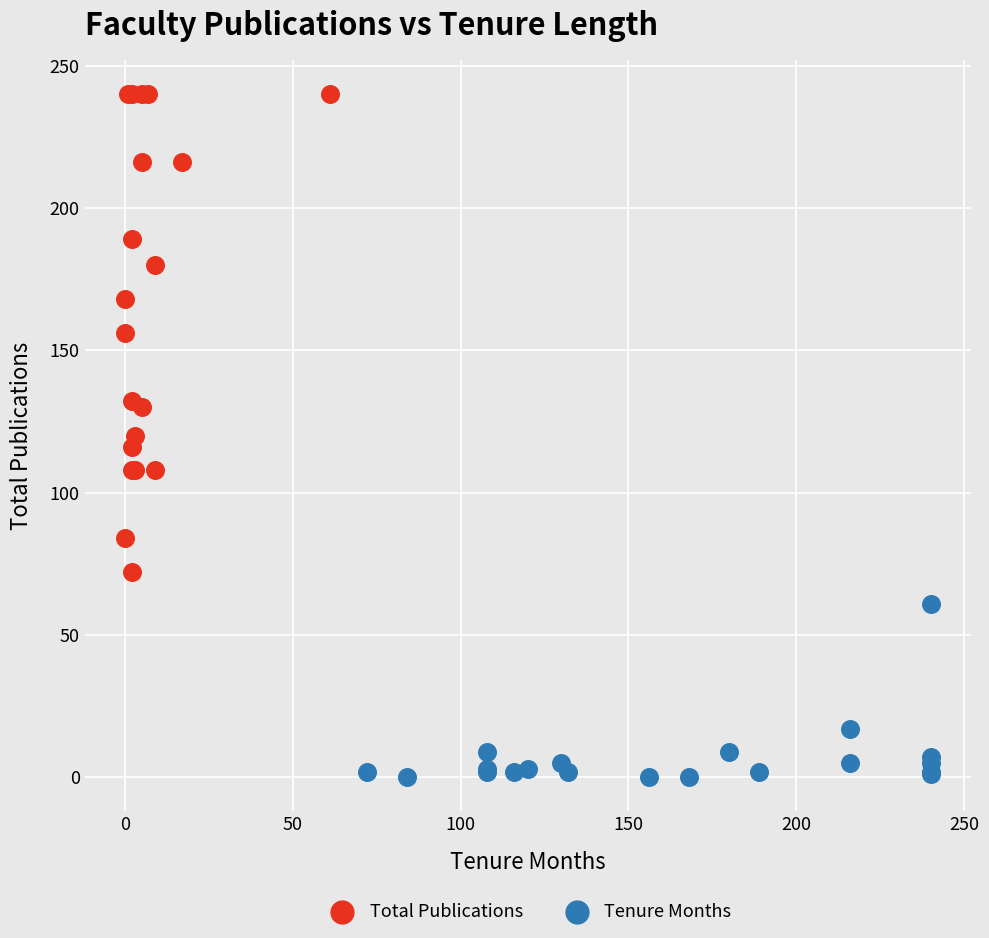

Which series has the widest spread of Y values?

Total Publications